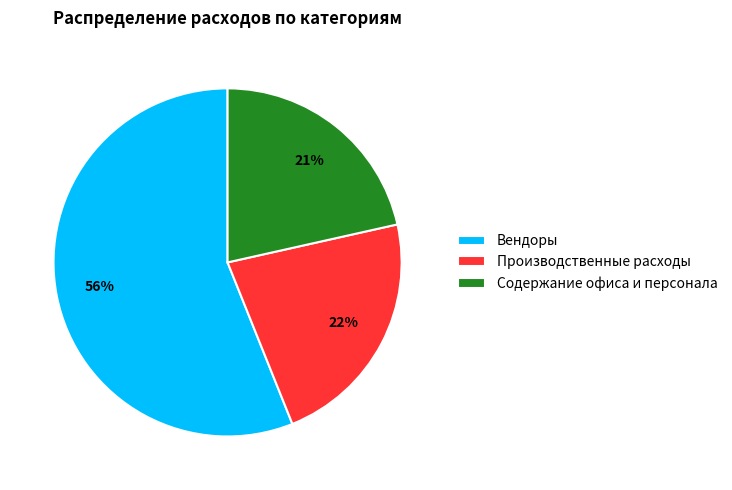

True or false: Содержание офиса и персонала accounts for 21% of the total.

True